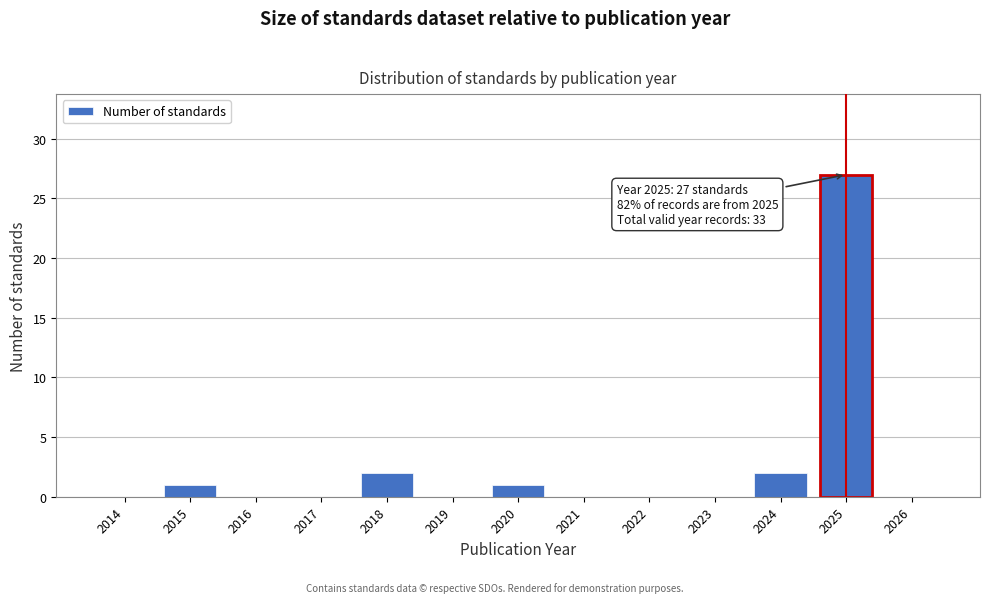

Reading left to right, extract all data points from this chart.

2014=0	2015=1	2016=0	2017=0	2018=2	2019=0	2020=1	2021=0	2022=0	2023=0	2024=2	2025=27	2026=0